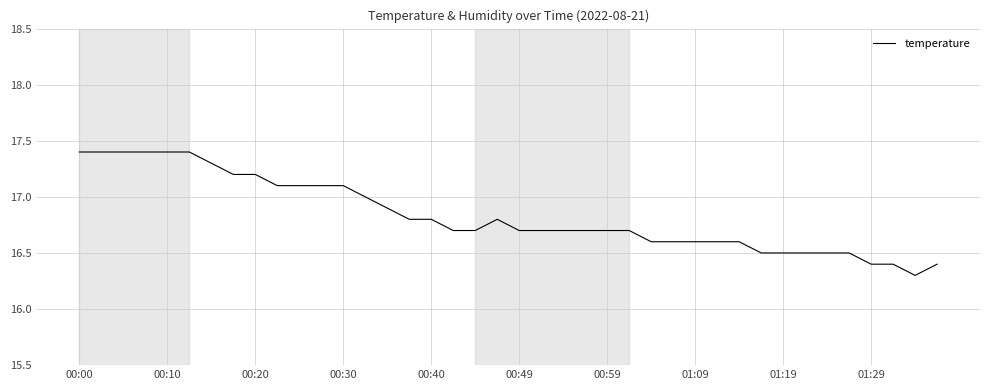

What is the maximum value shown in the chart?

17.4